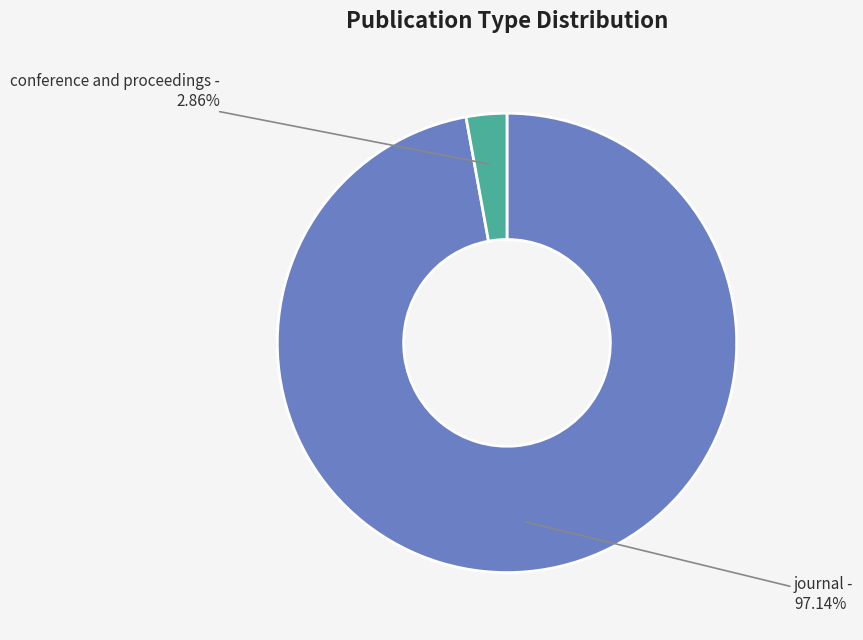

Which slice represents more than half of the pie?

journal